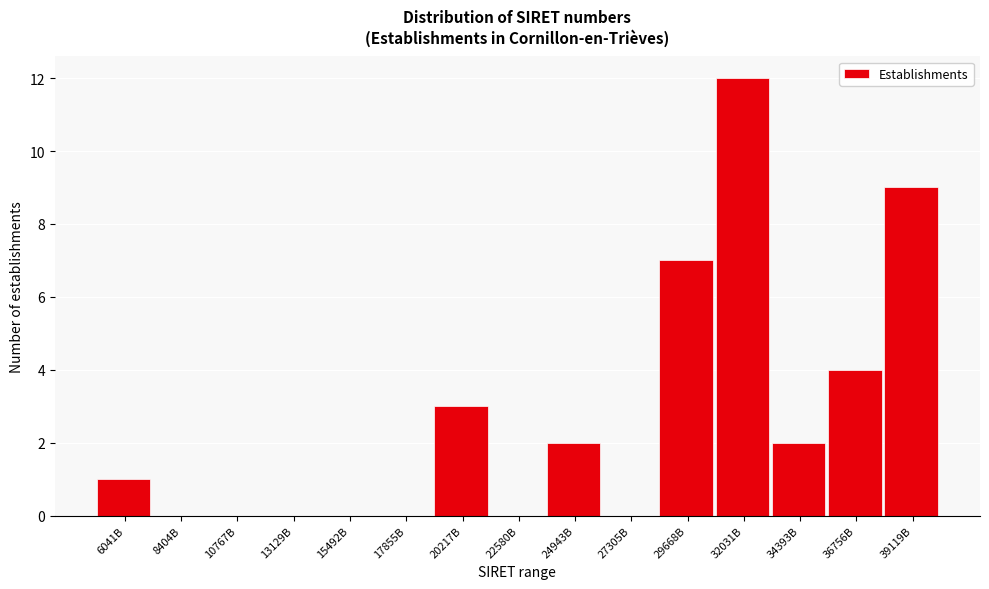

Reading left to right, what are all the values shown in this chart?

6041B=1	8404B=0	10767B=0	13129B=0	15492B=0	17855B=0	20217B=3	22580B=0	24943B=2	27305B=0	29668B=7	32031B=12	34393B=2	36756B=4	39119B=9